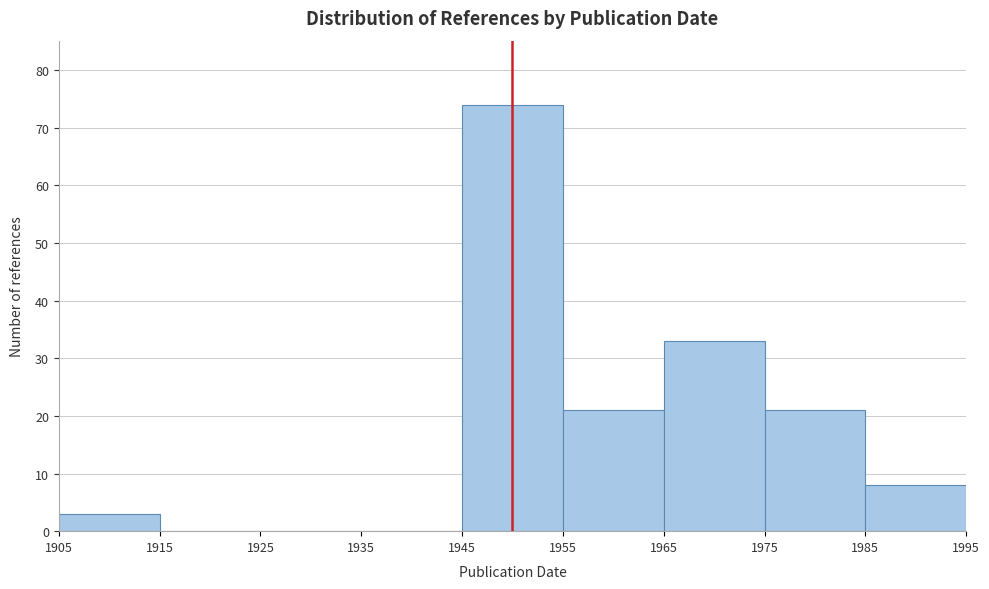

What is the height of the bar covering 1975 to 1985 on the x-axis? The values are not printed on the chart, so give them approximately, as read against the axis.

21